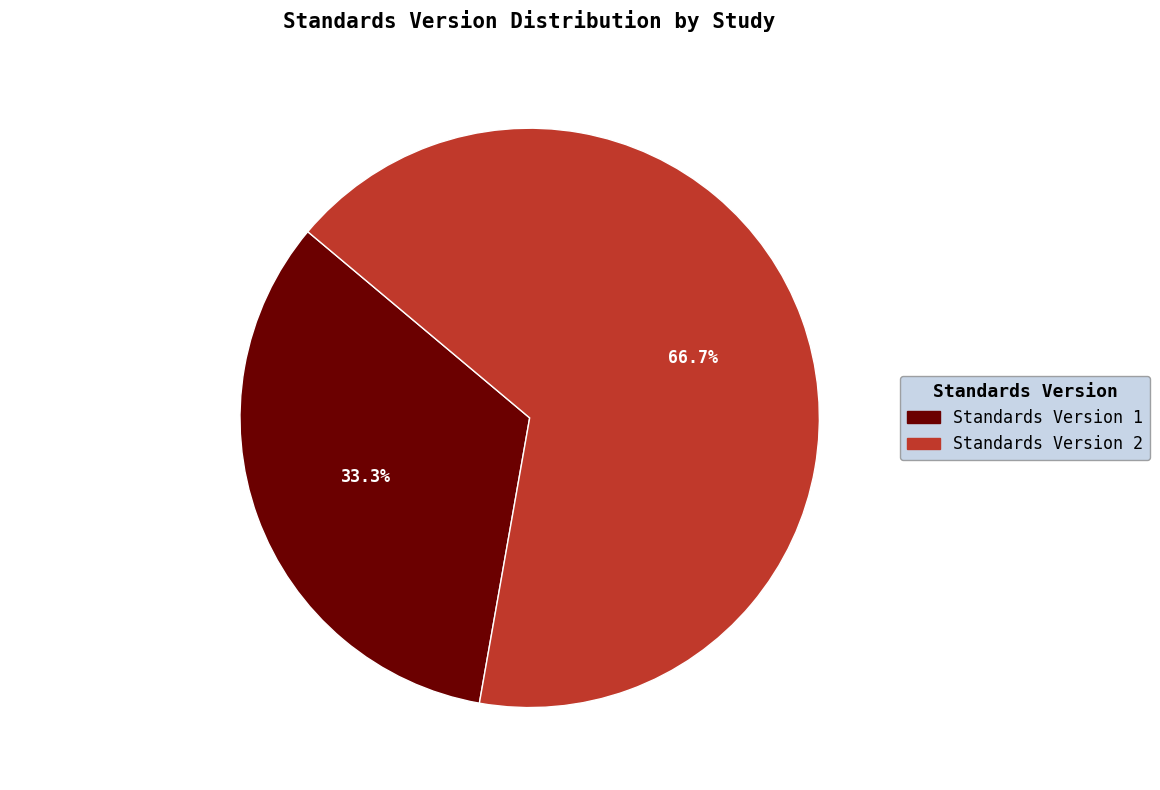

Rank the categories by value from lowest to highest.

Standards Version 1, Standards Version 2